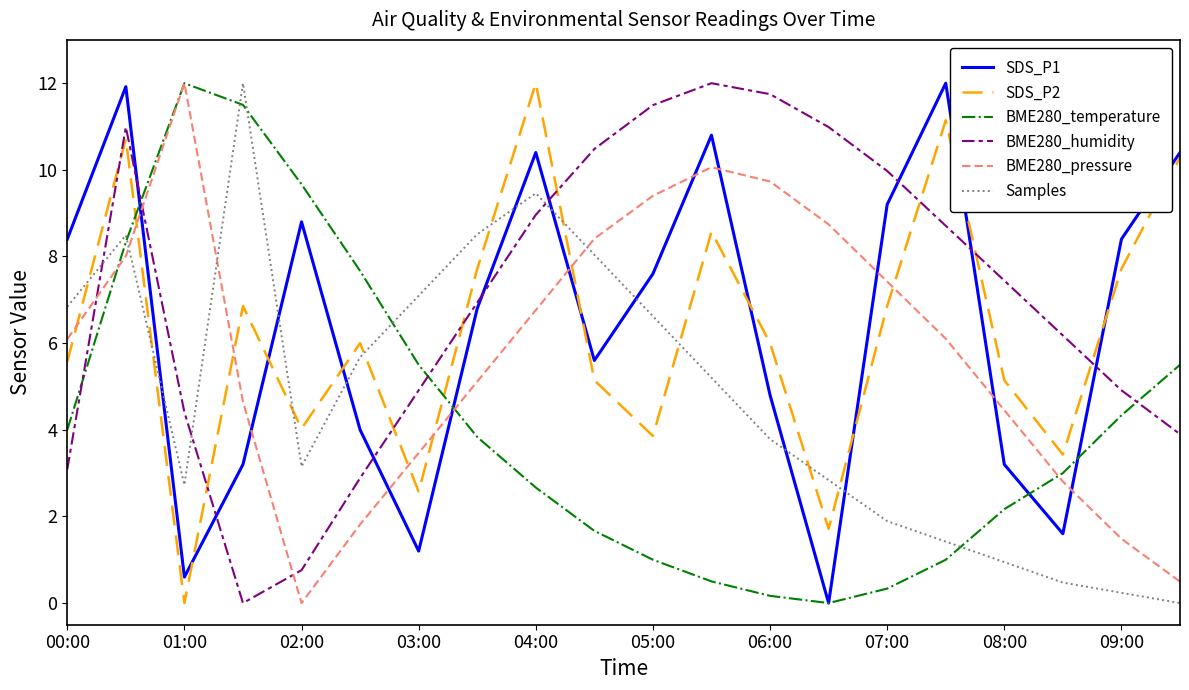

What is the maximum value for SDS_P1?

12.0